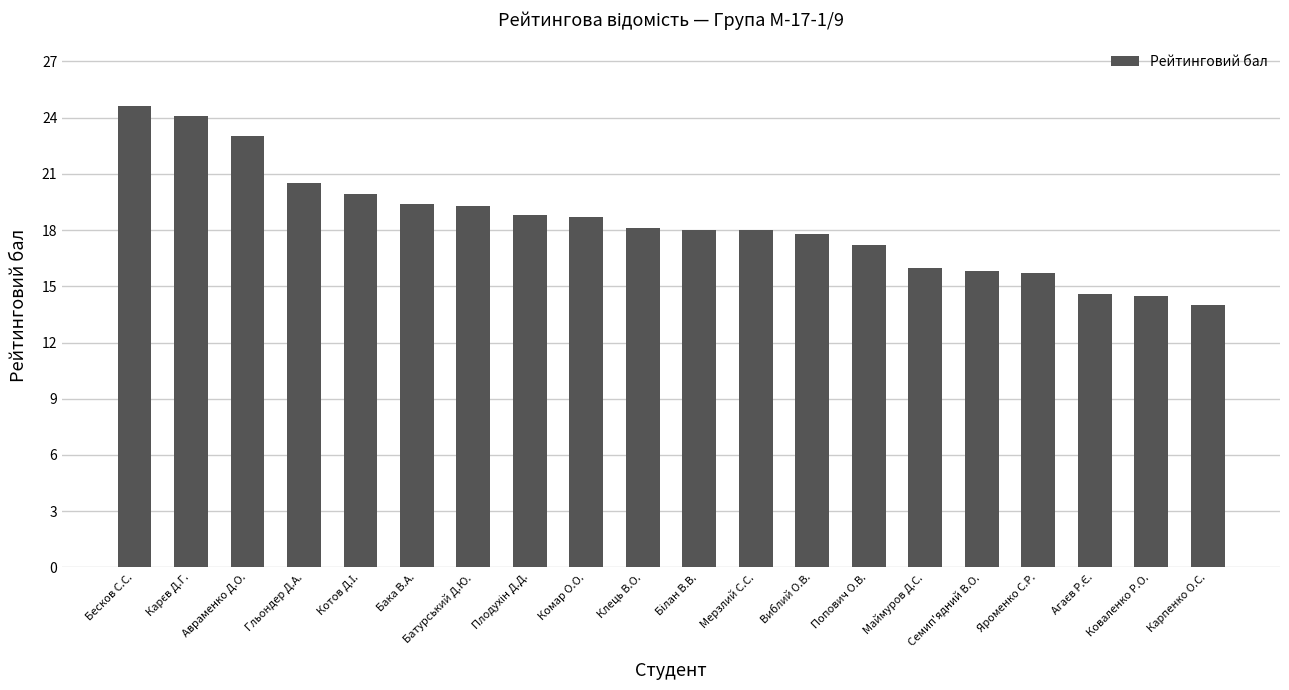

The chart shows a value of 6.3 at Батурський Д.Ю.. True or false?

False